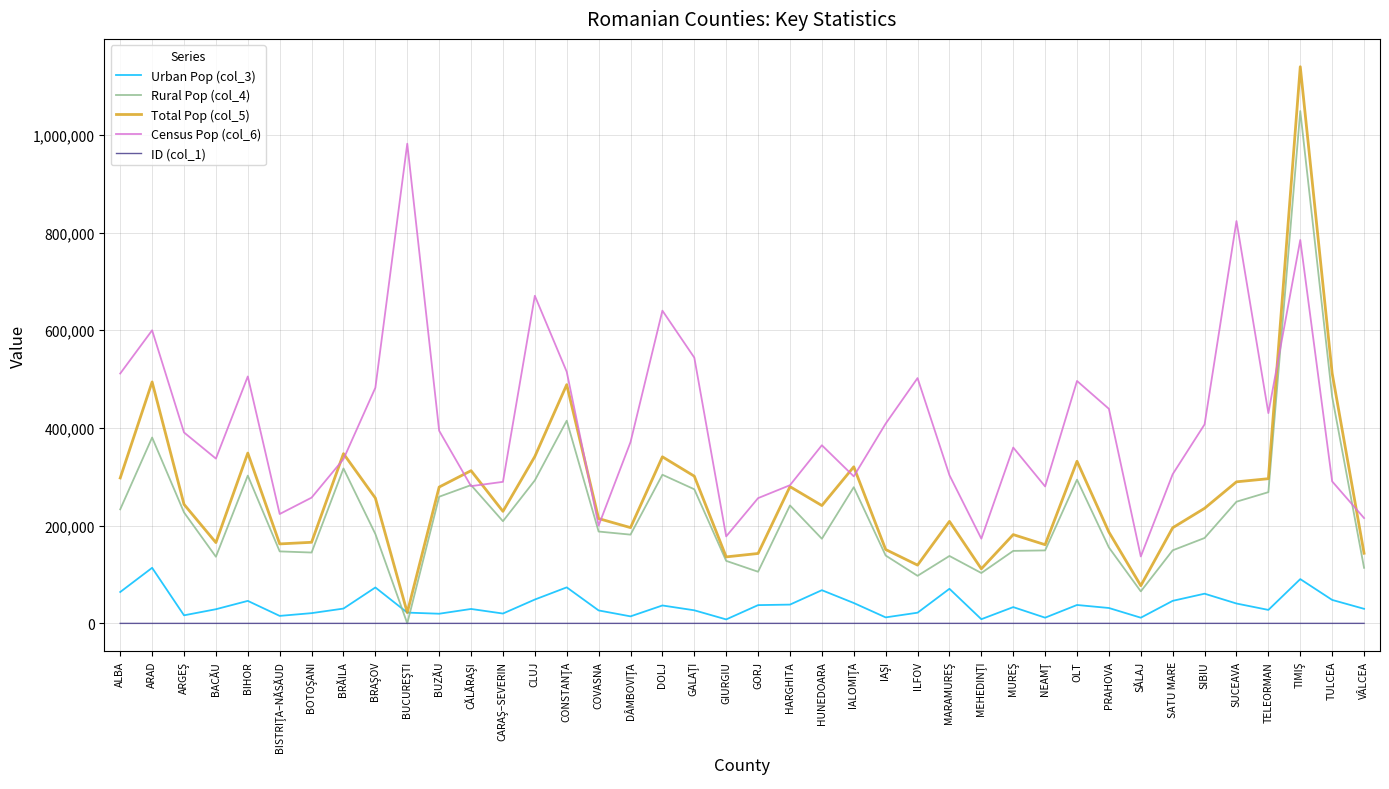

True or false: Total Pop (col_5) has a value of 224824.6 at OLT.

False